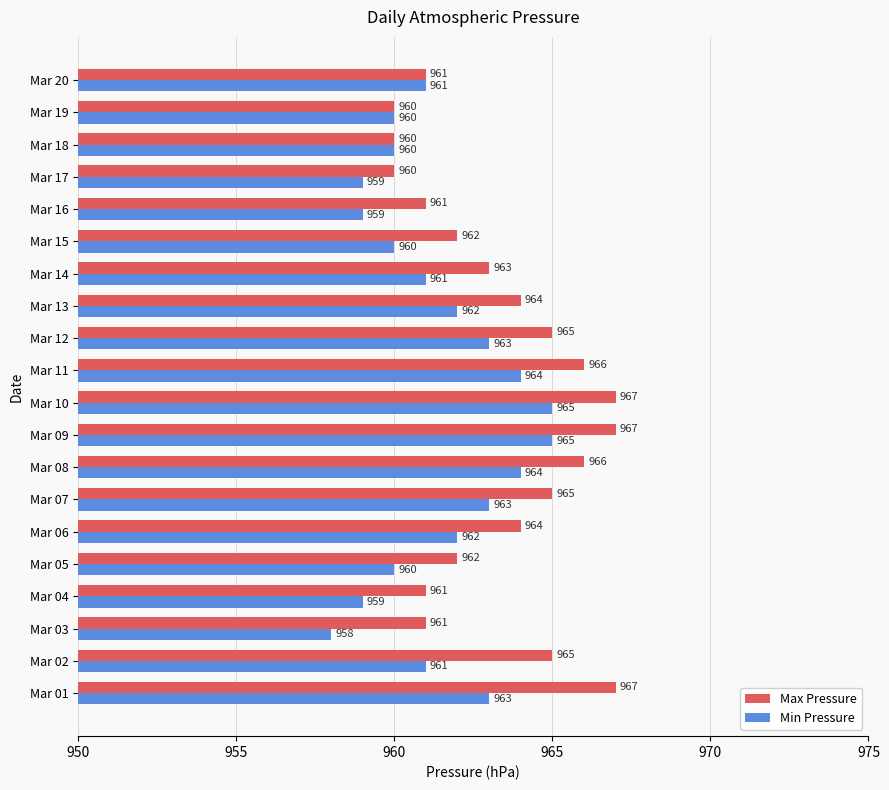

What are all the series names shown in the legend?

Max Pressure, Min Pressure